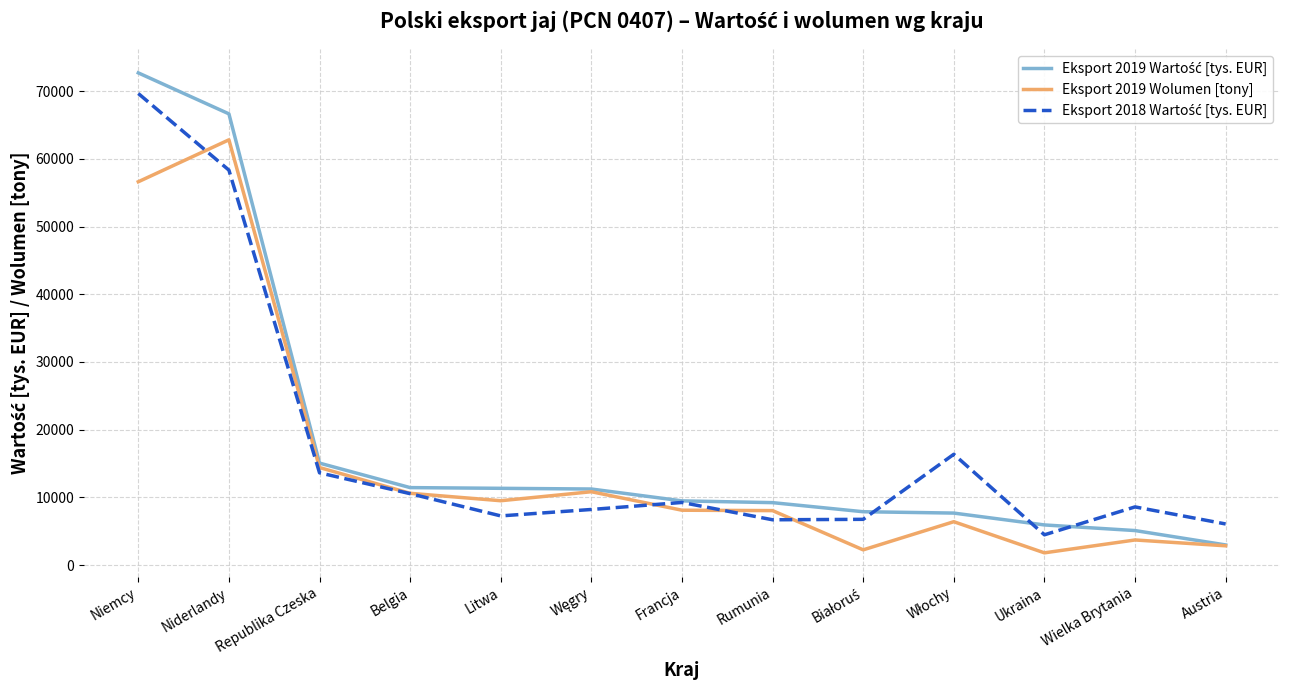

How many distinct data groups are displayed?

3